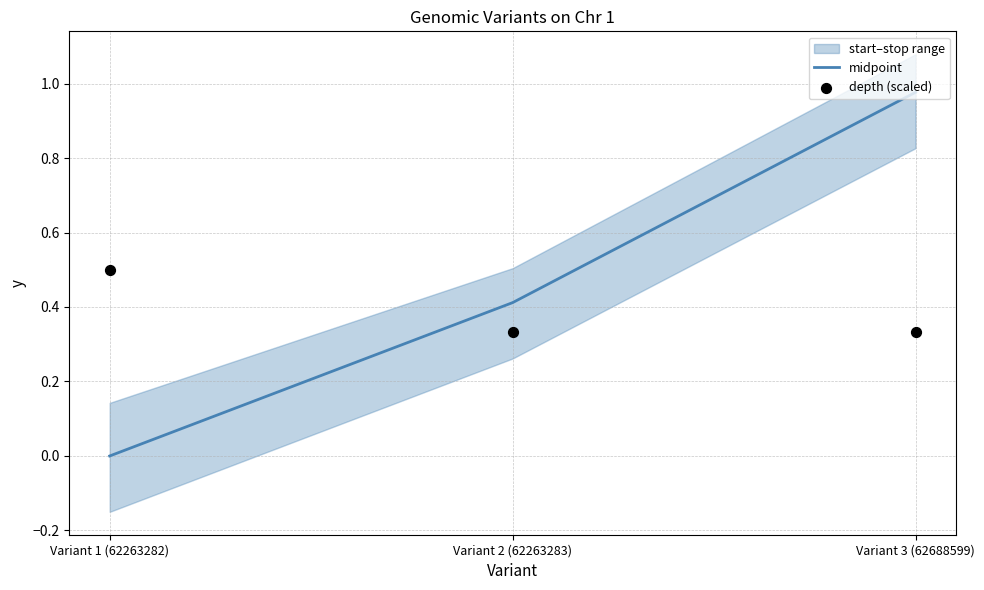

Is the value of depth (scaled) at Variant 3 (62688599) greater than the value of midpoint at Variant 3 (62688599)?

No